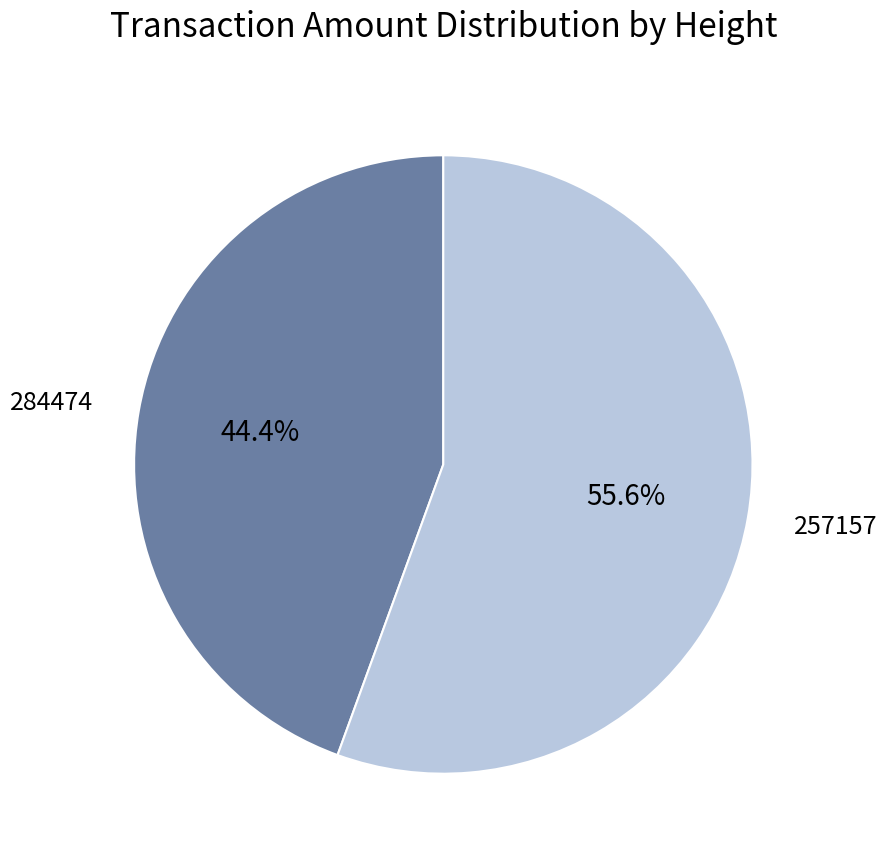

Between 257157 and 284474, which is larger?

257157